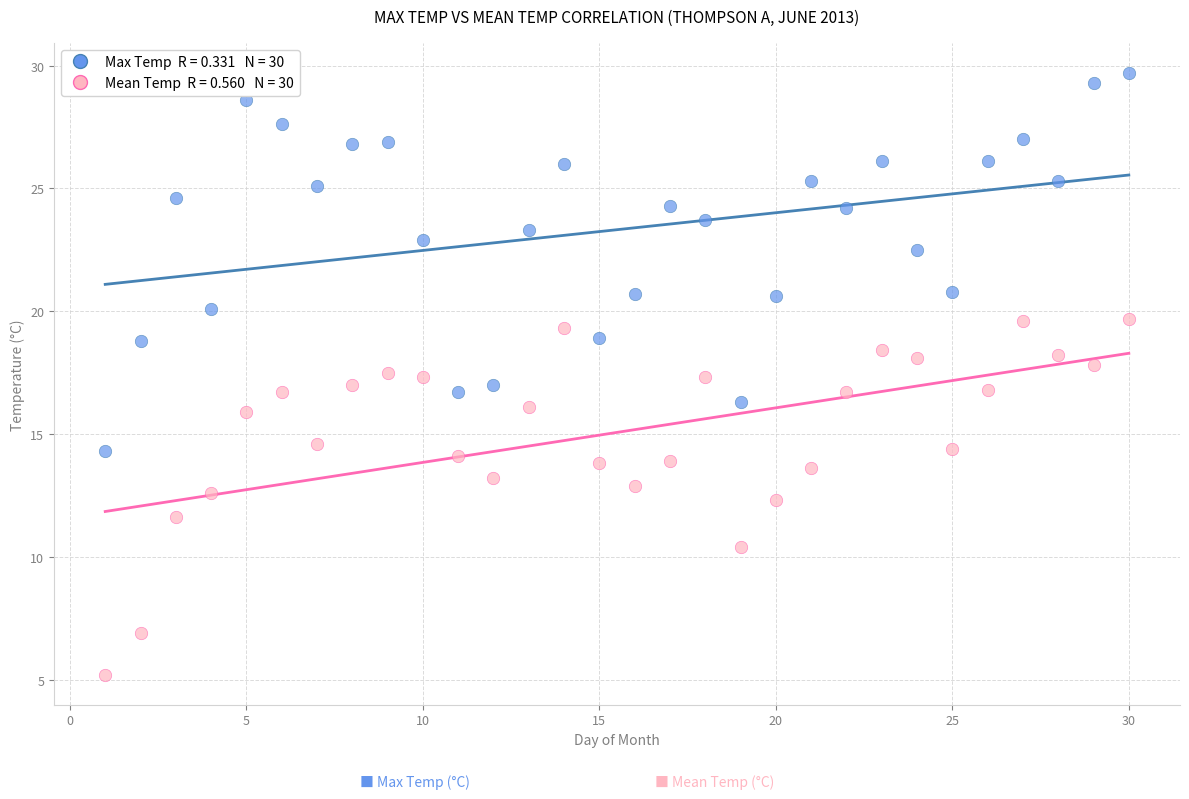

Across all data points, what is the range of X values (max minus min)?

29.0